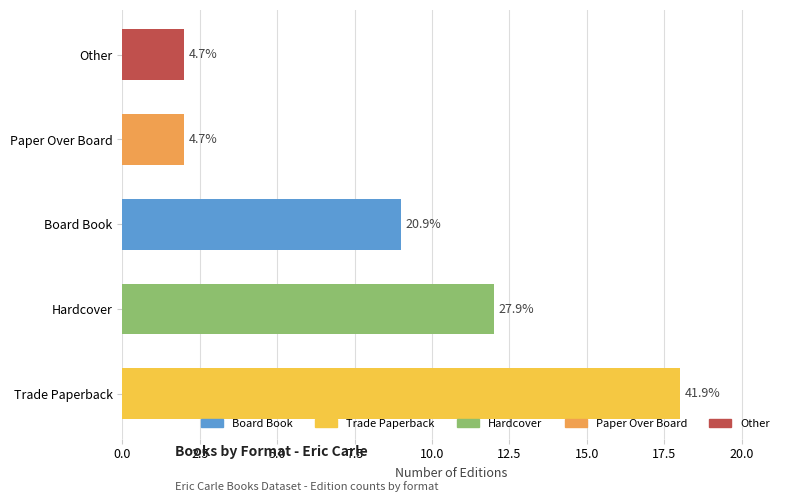

Rank the categories by value from lowest to highest.

Paper Over Board, Other, Board Book, Hardcover, Trade Paperback